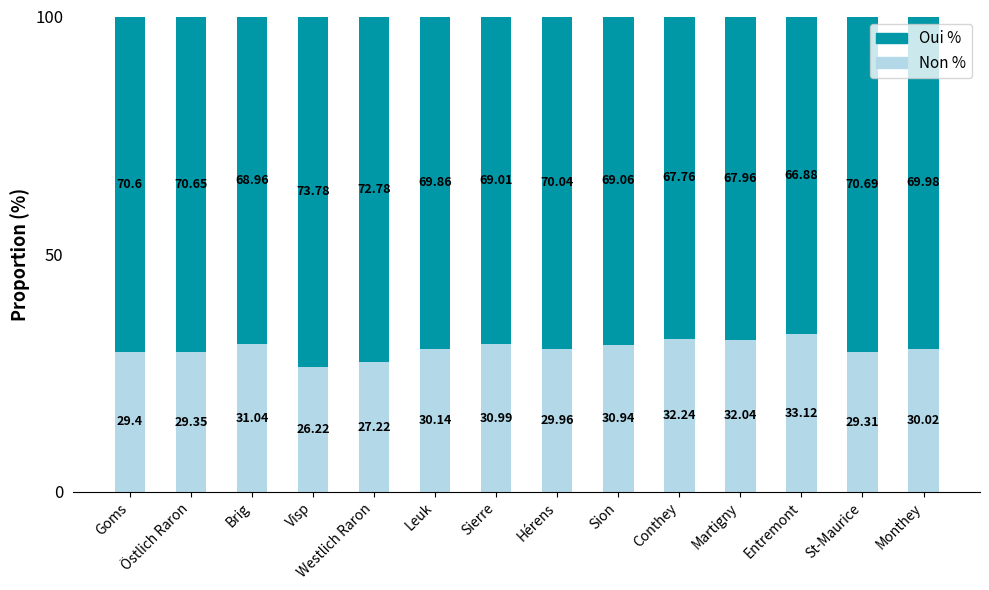

Is it true that Non % equals 41.1 at Östlich Raron?

False